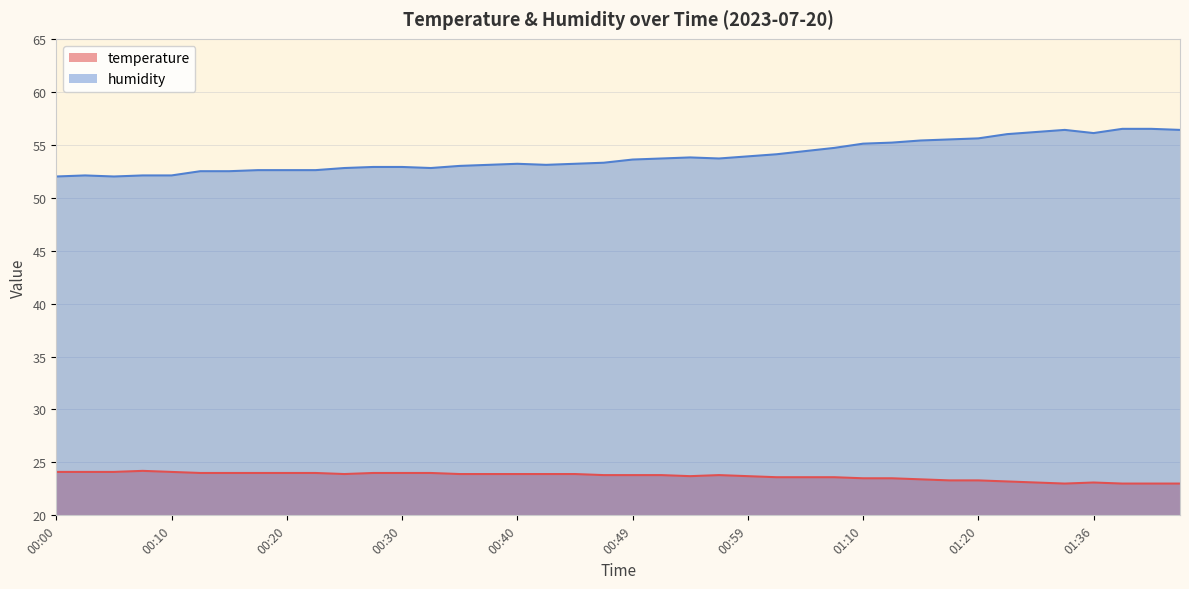

List the series in order of their peak value, lowest first.

temperature, humidity